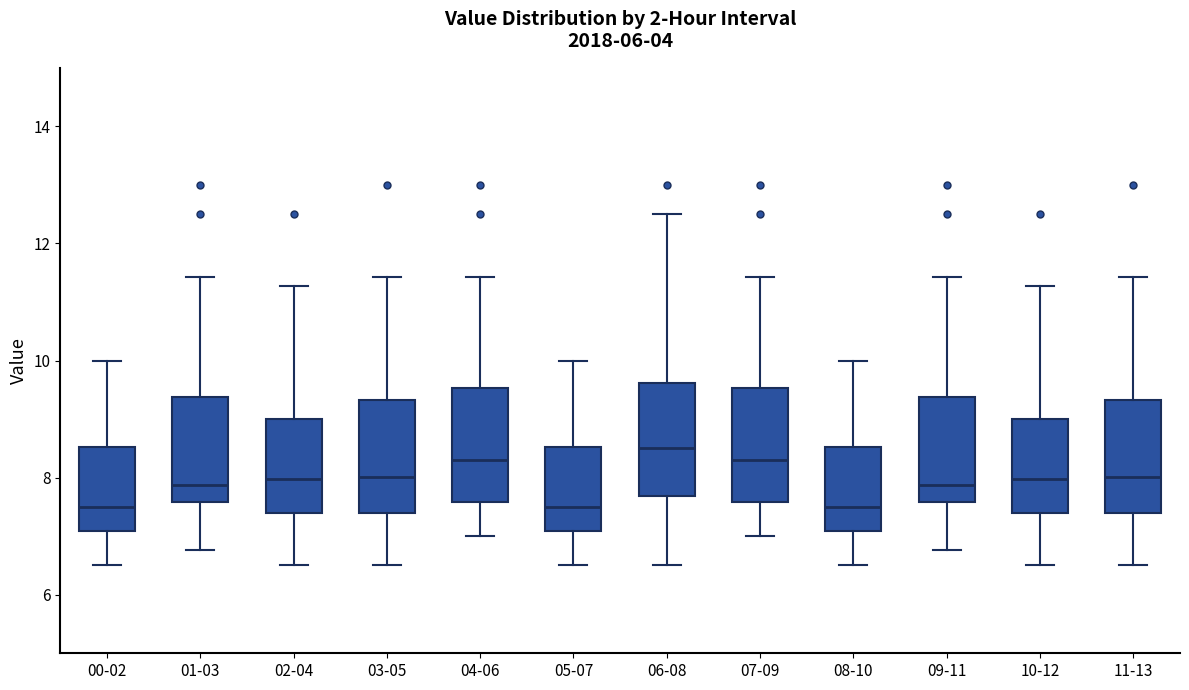

Where is the upper edge of the box for 09-11 on the y-axis? The values are not printed on the chart, so give them approximately, as read against the axis.

9.4